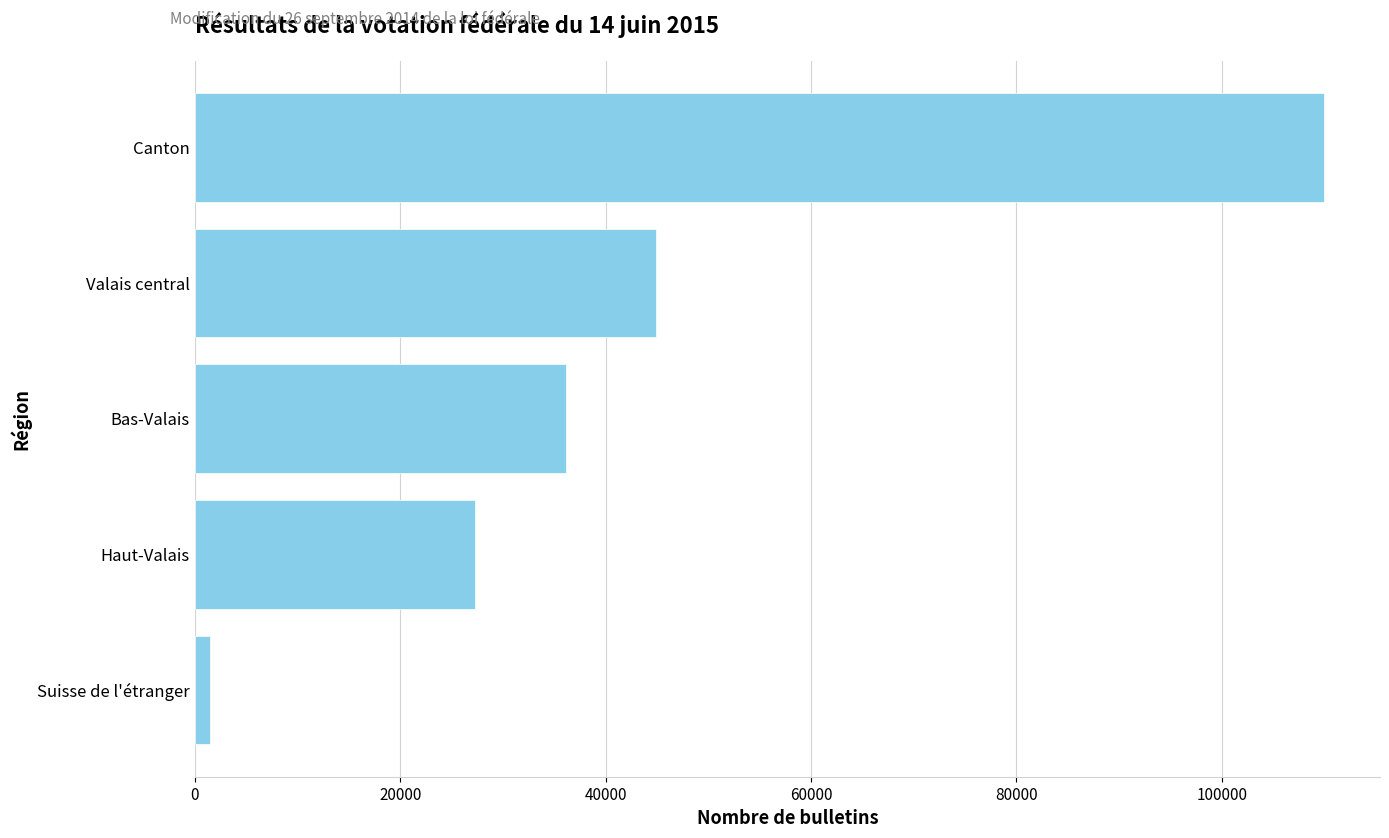

What is the sum of all values?

219834